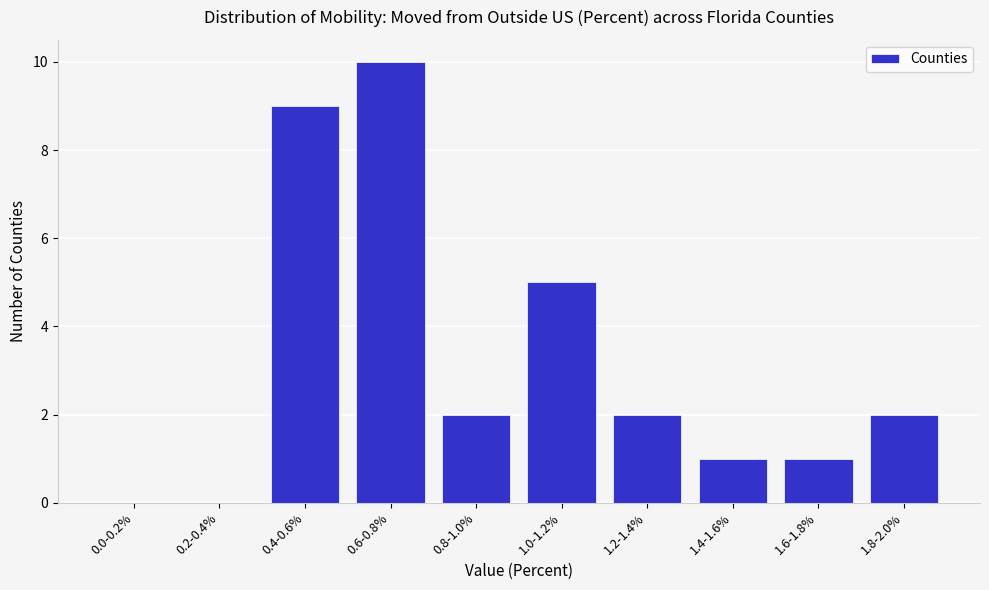

Reading left to right, list all the values displayed in this chart.

0.0-0.2%=0	0.2-0.4%=0	0.4-0.6%=9	0.6-0.8%=10	0.8-1.0%=2	1.0-1.2%=5	1.2-1.4%=2	1.4-1.6%=1	1.6-1.8%=1	1.8-2.0%=2